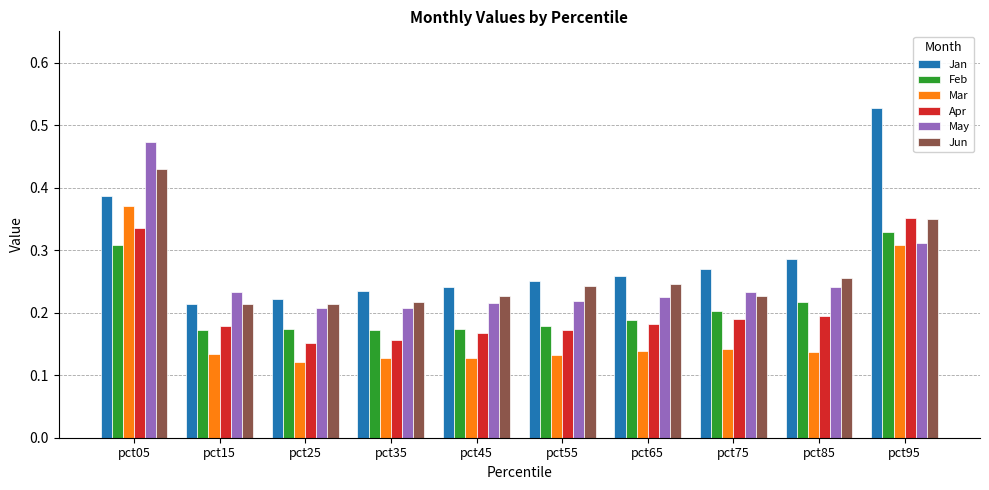

Which series changed the most between pct55 and pct95?

Jan